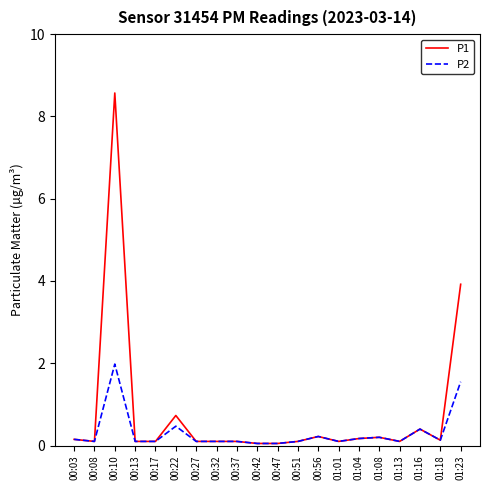

What are all the series names shown in the legend?

P1, P2